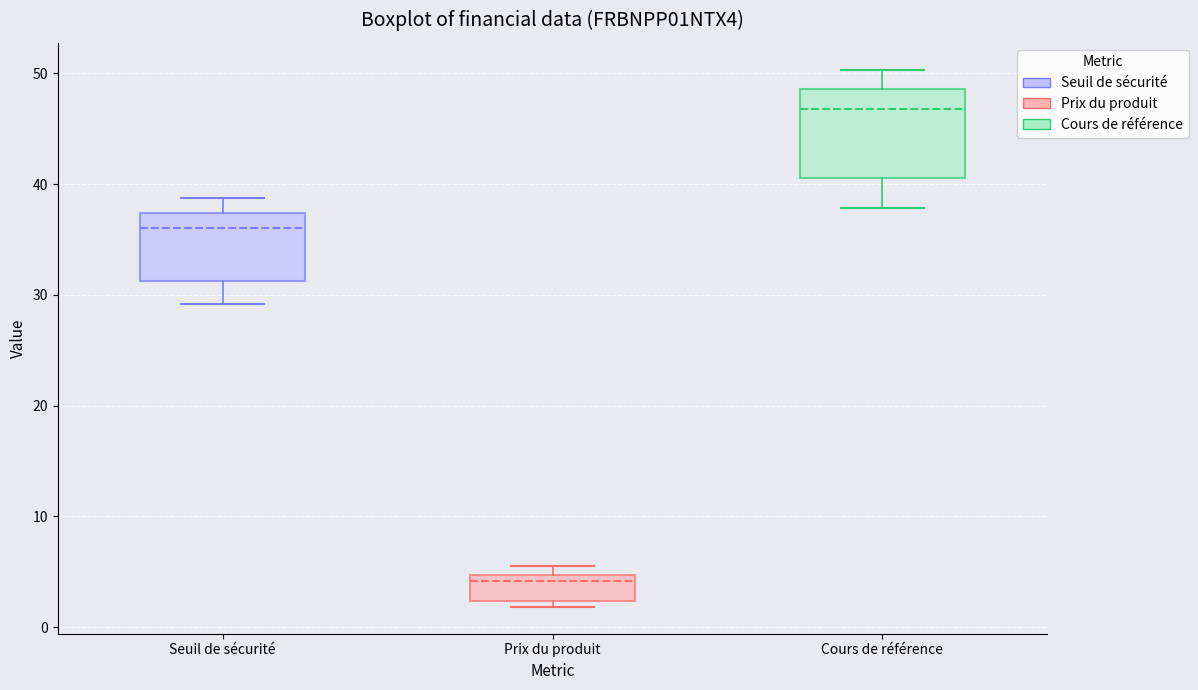

Where does the median line of the box for Cours de référence sit on the y-axis? The values are not printed on the chart, so give them approximately, as read against the axis.

47